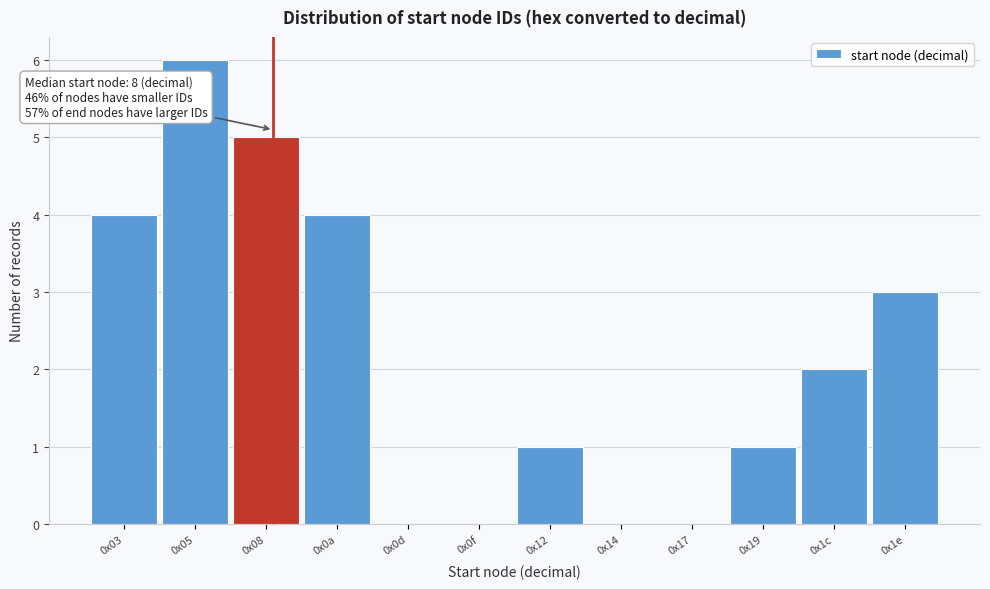

Reading left to right, extract all data points from this chart.

0x03=4	0x05=6	0x08=5	0x0a=4	0x0d=0	0x0f=0	0x12=1	0x14=0	0x17=0	0x19=1	0x1c=2	0x1e=3